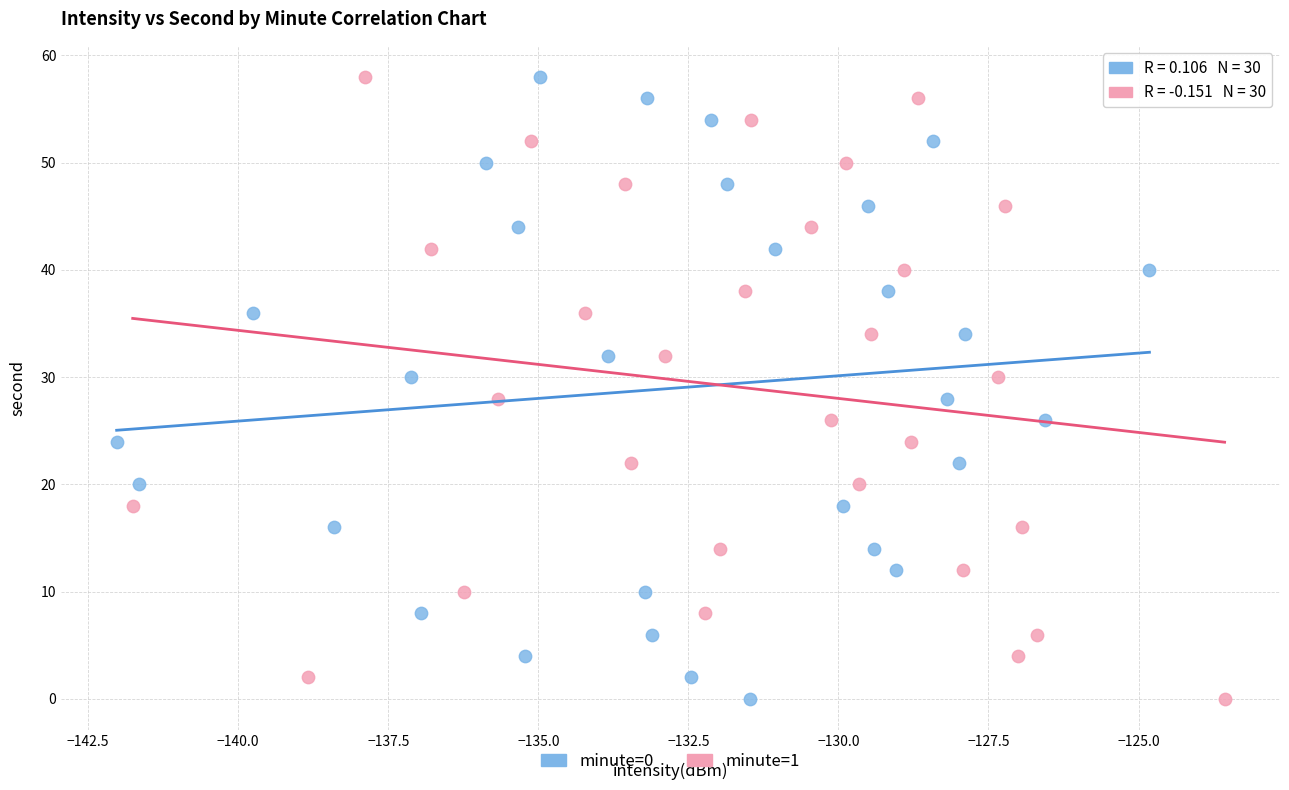

What are all the series names shown in the legend?

minute=0, minute=1